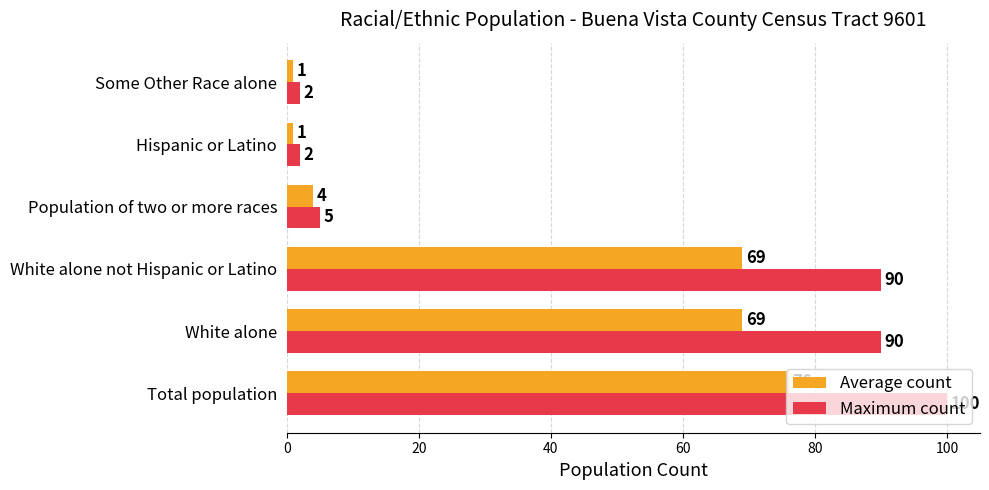

Which series has the largest range (max minus min)?

Maximum count